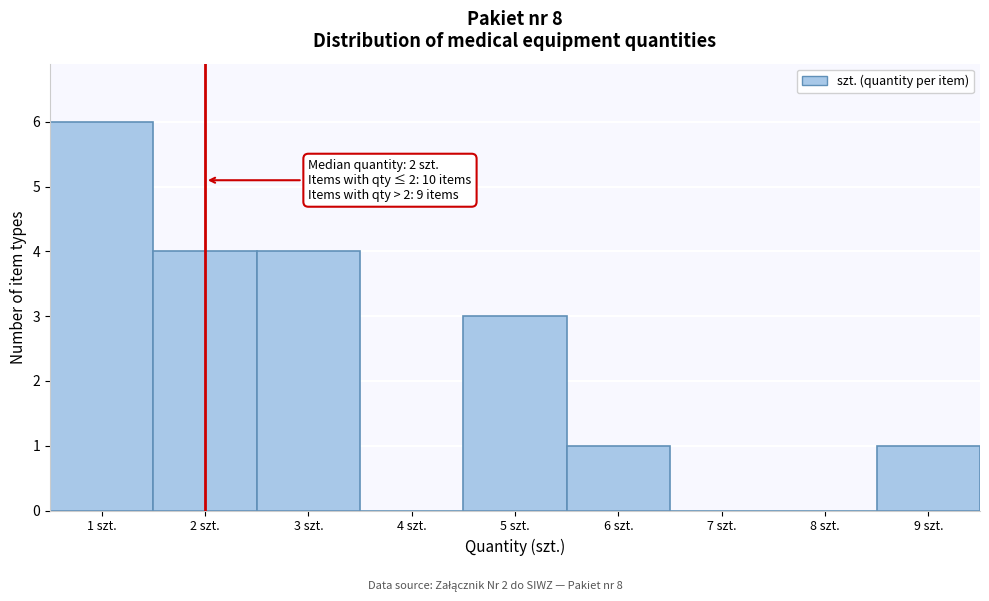

Which range on the x-axis has the tallest bar?

0.5 to 1.5